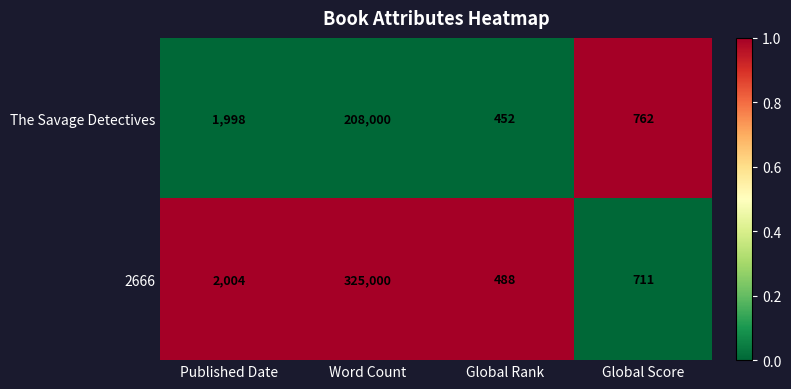

At which category is the sum across all series the highest?

Word Count